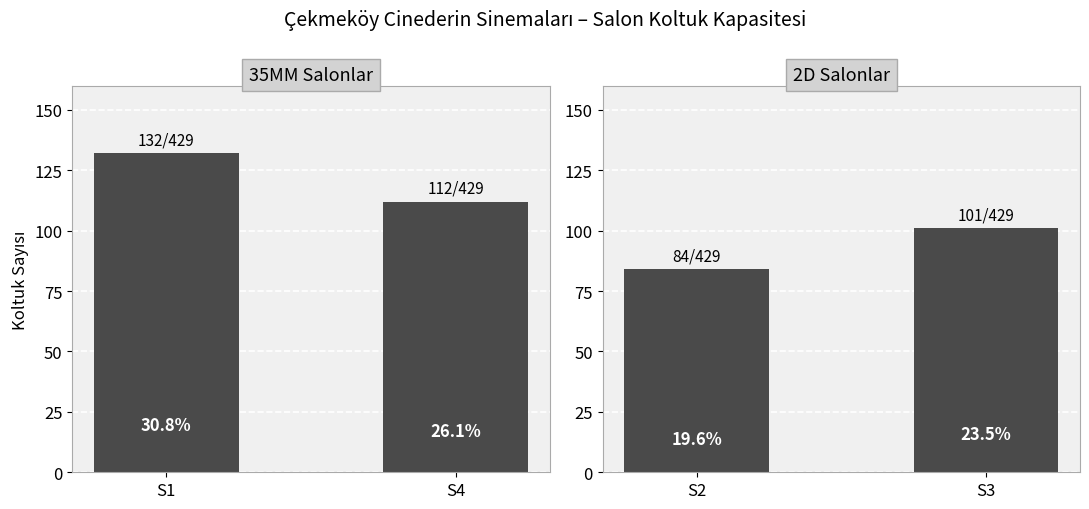

True or false: the data shows 119 at S2.

False